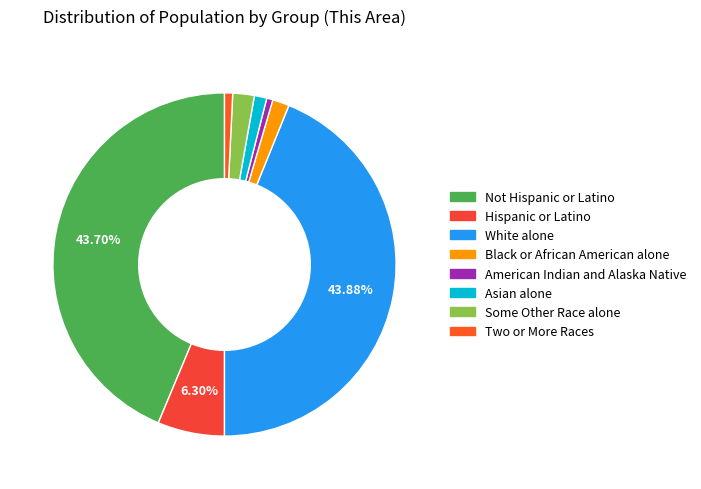

What percentage is the Some Other Race alone slice, to the nearest percent?

2%